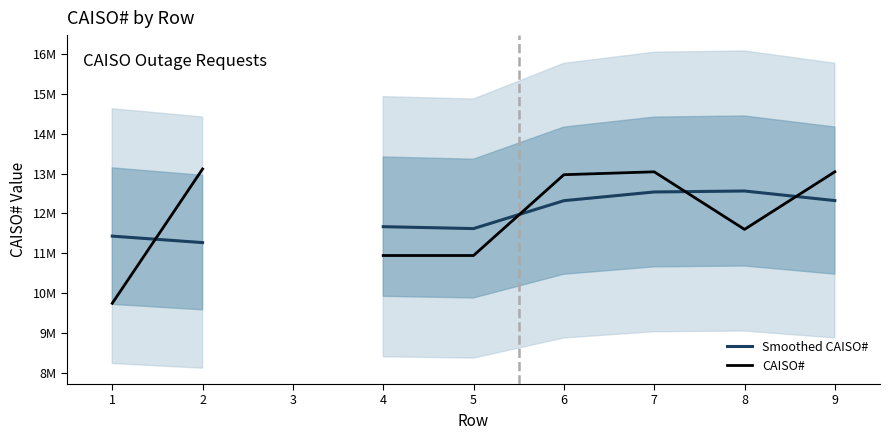

Rank the series by their average value, from highest to lowest.

Smoothed CAISO#, CAISO#